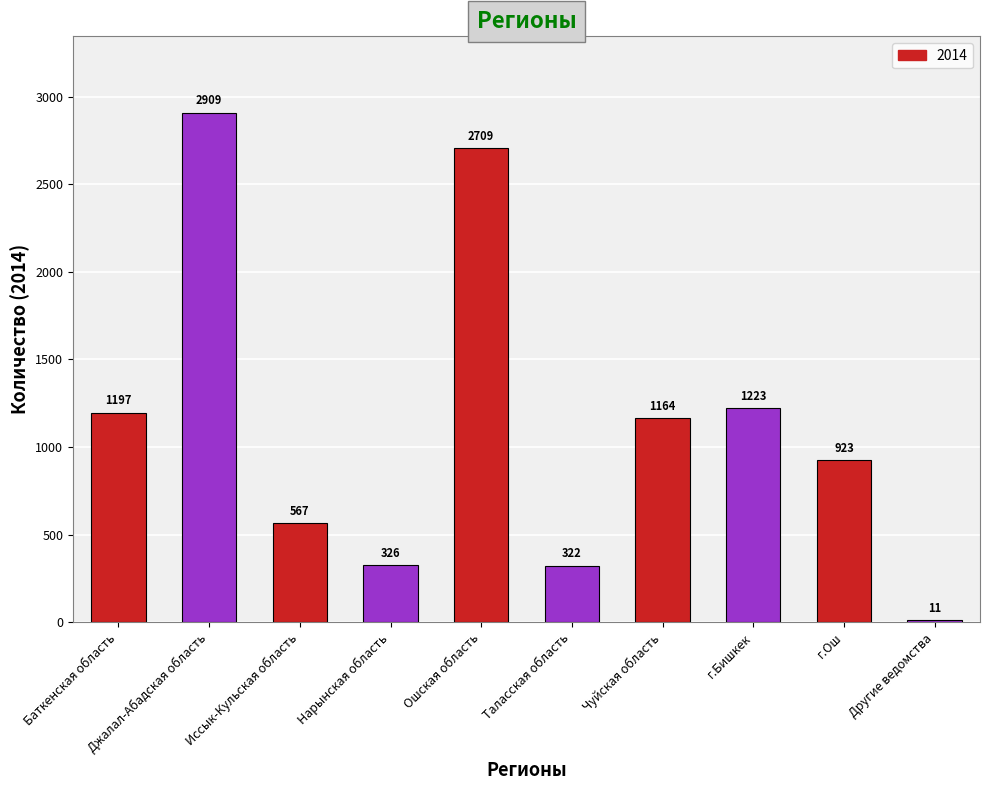

What is the ratio of the value at Нарынская область to the value at Таласская область?

1.0